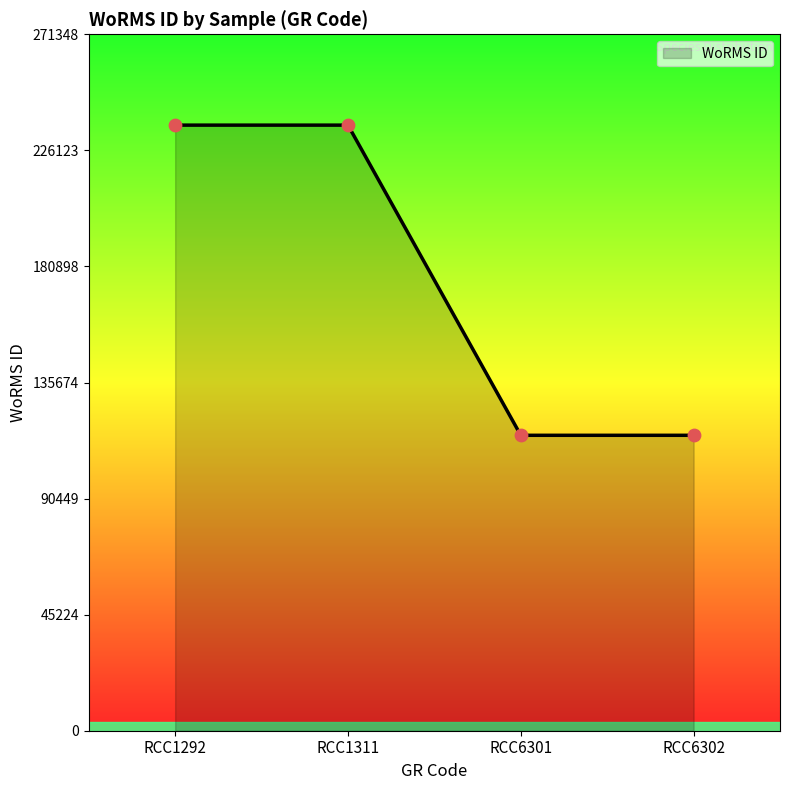

What is the ratio of the value at RCC6301 to the value at RCC1311?

0.5